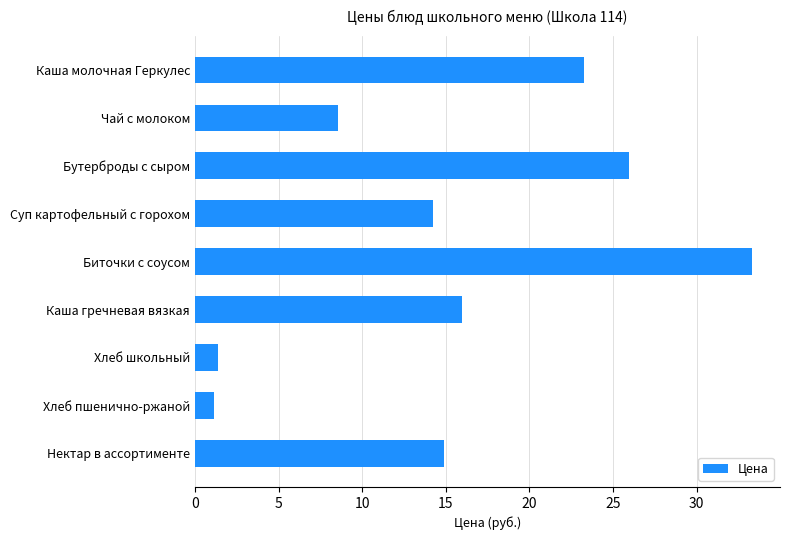

Which label corresponds to the largest value in the chart?

Биточки с соусом